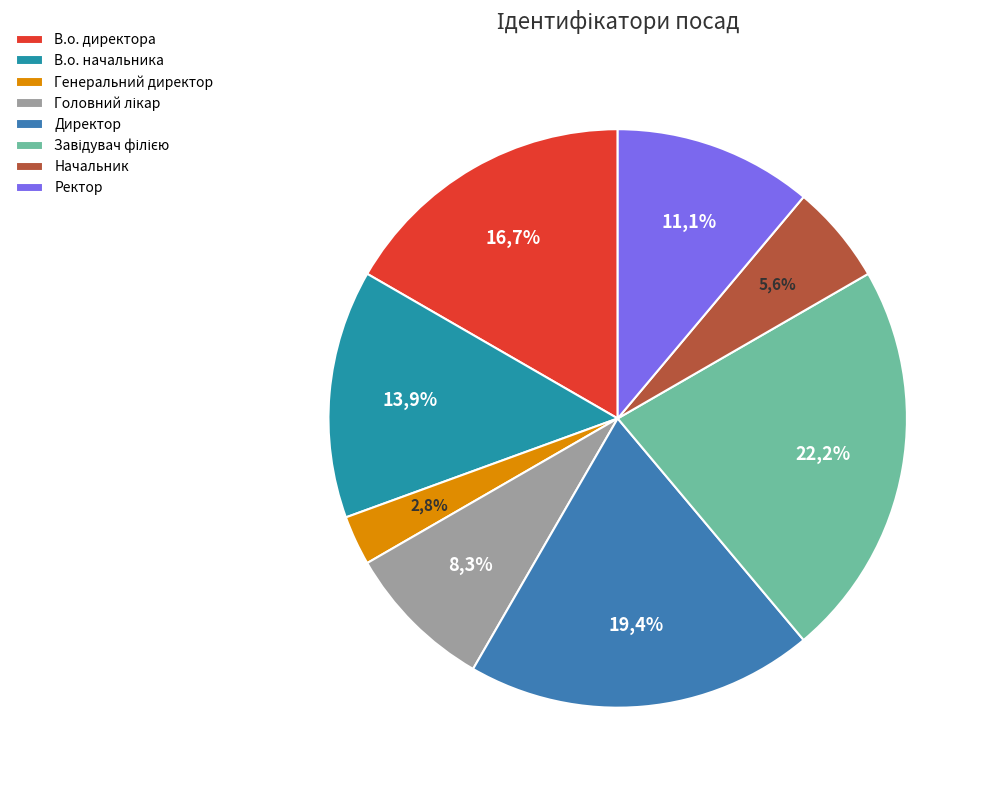

Does Ректор account for over 50% of the chart?

No